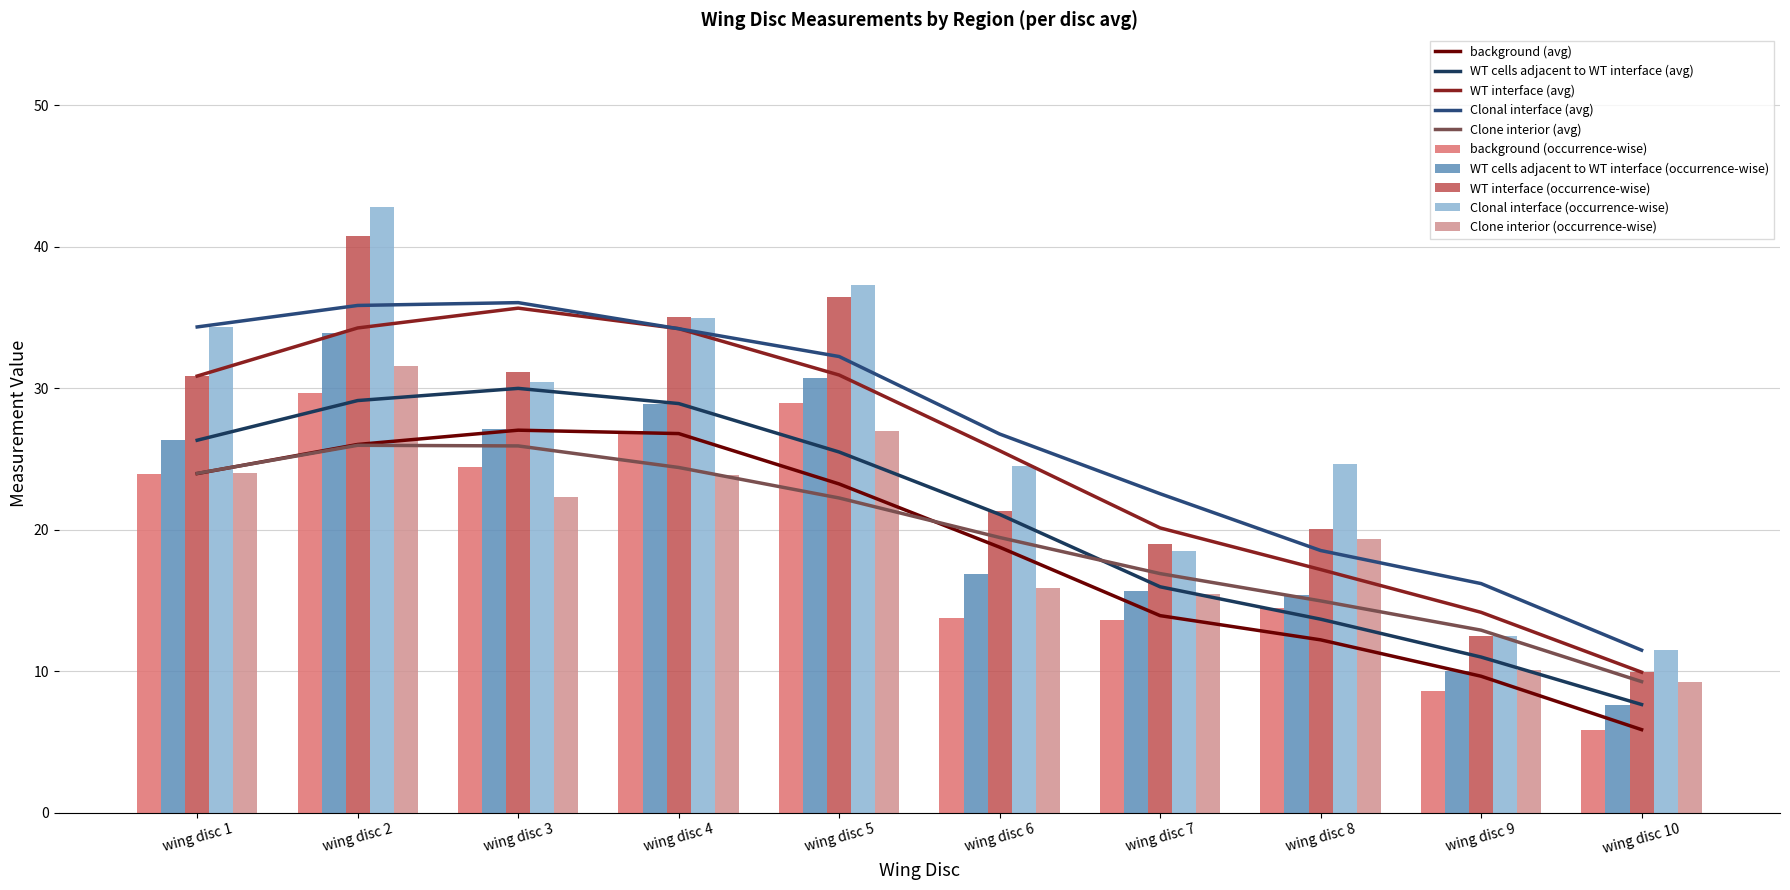

What is the difference between the maximum and second lowest values in the WT cells adjacent to WT interface series?

23.9